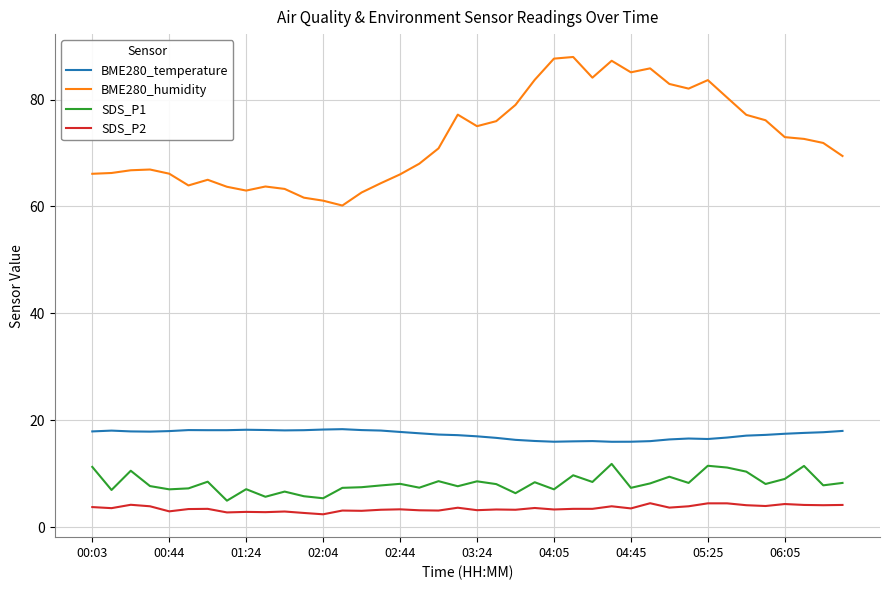

What is the smallest value displayed?

2.4